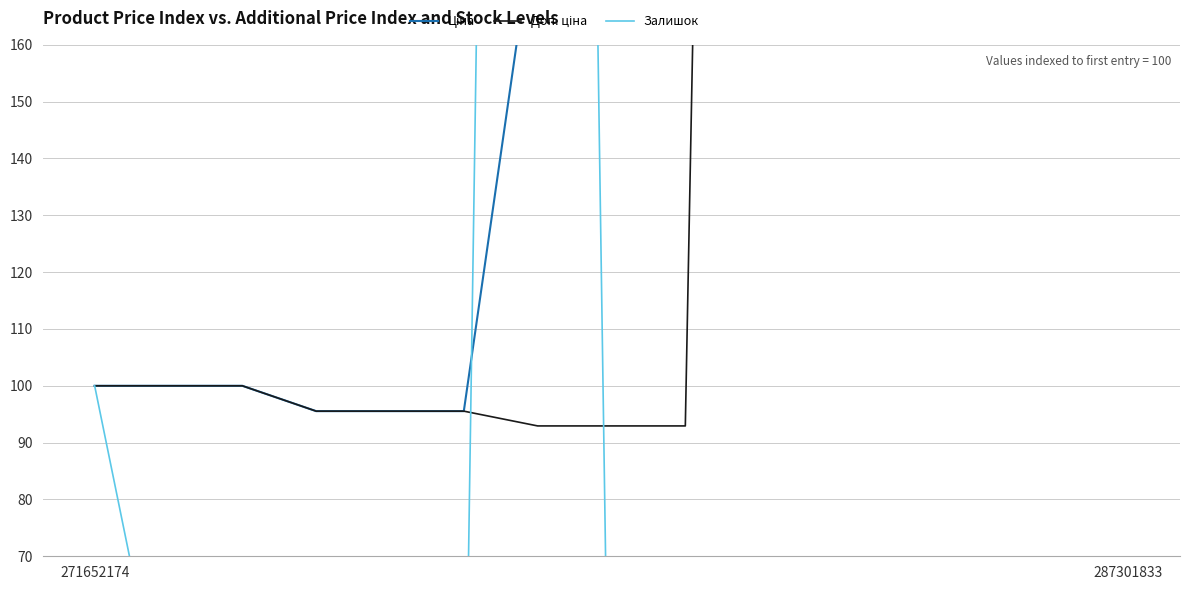

How many values in the Залишок series exceed 15?

10